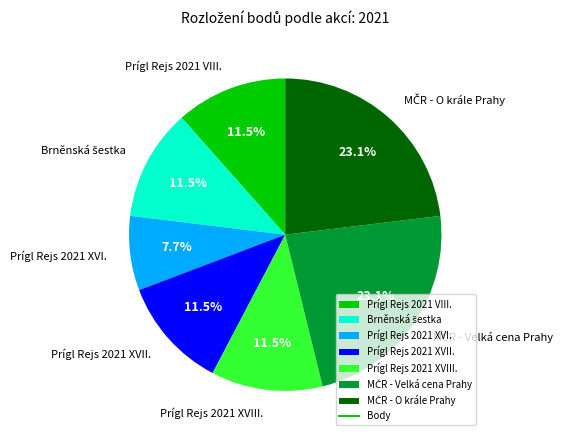

Is the sum of Prígl Rejs 2021 XVIII. and Prígl Rejs 2021 VIII. greater than half?

No